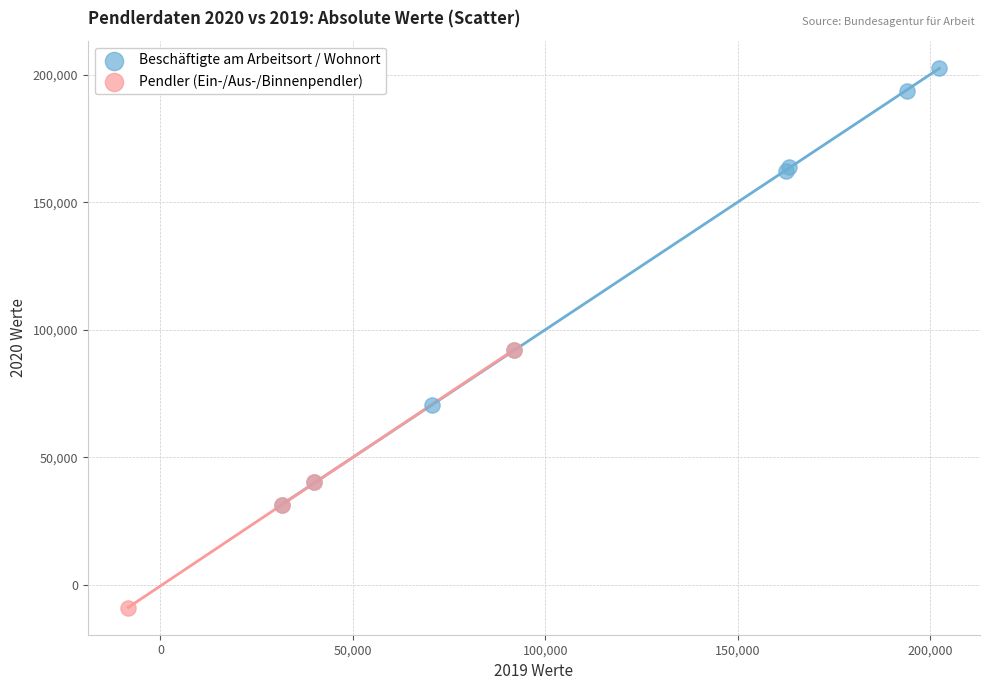

Which series reaches the minimum Y coordinate?

Pendler (Ein-/Aus-/Binnenpendler)